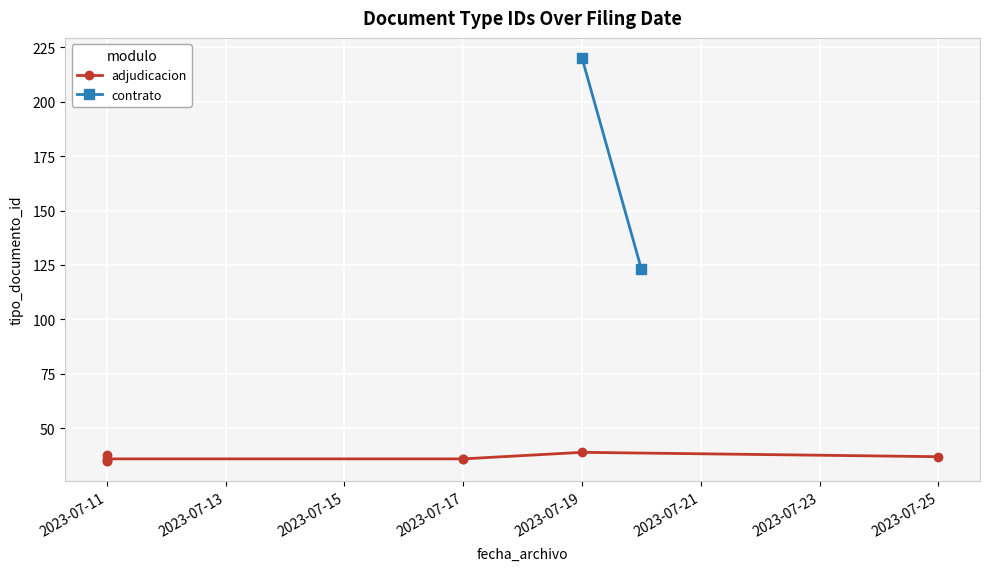

How many interior local peaks (higher than both neighbors) does the data have?

3